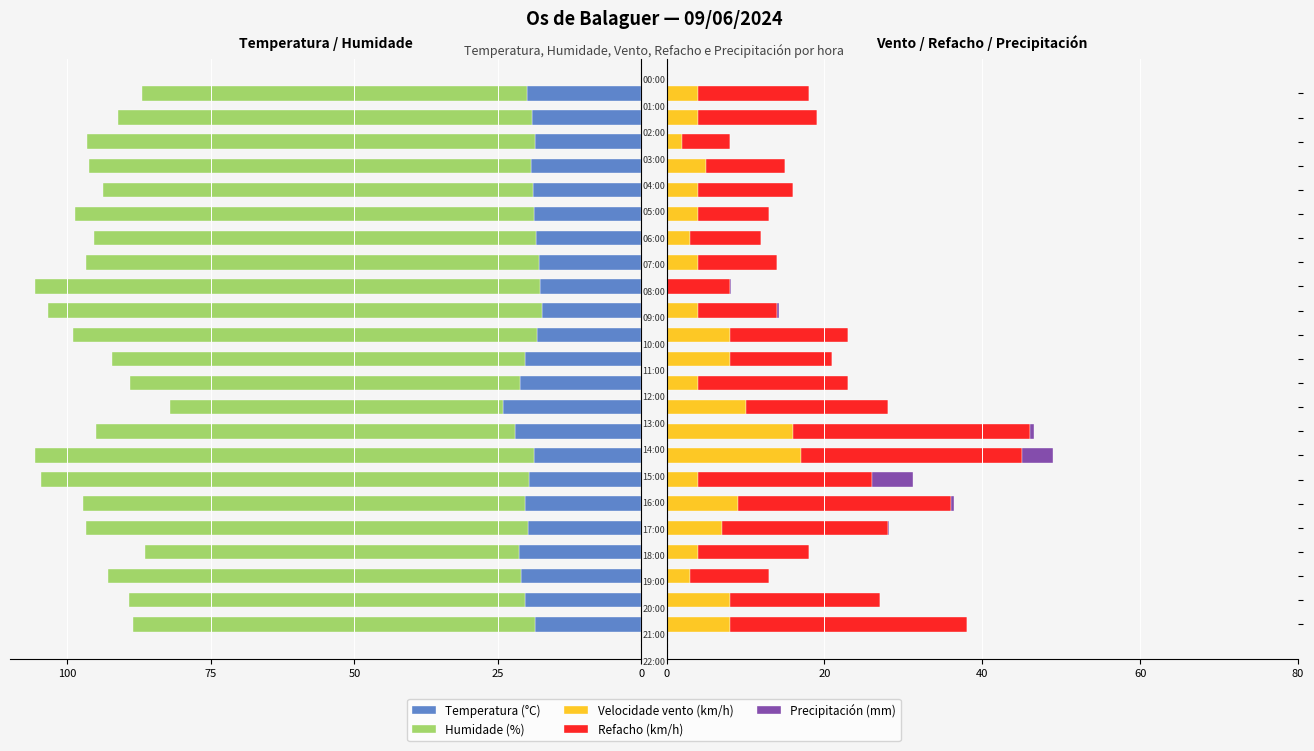

Where is Humidade (%) nearest to the value -73?

8